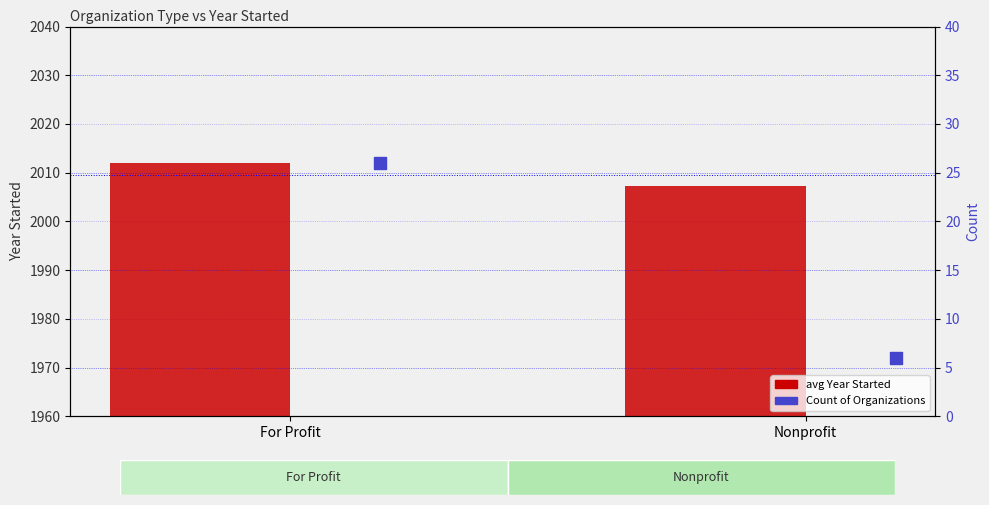

At how many categories does at least one series exceed 1683?

2